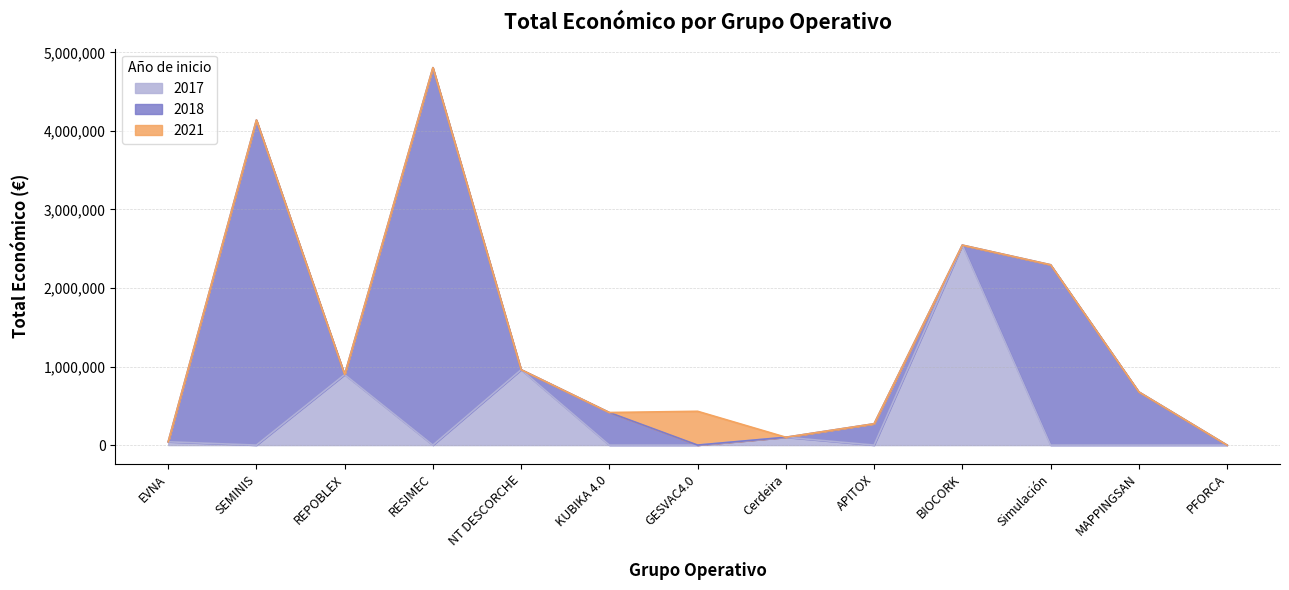

At which category is the sum across all series the highest?

RESIMEC